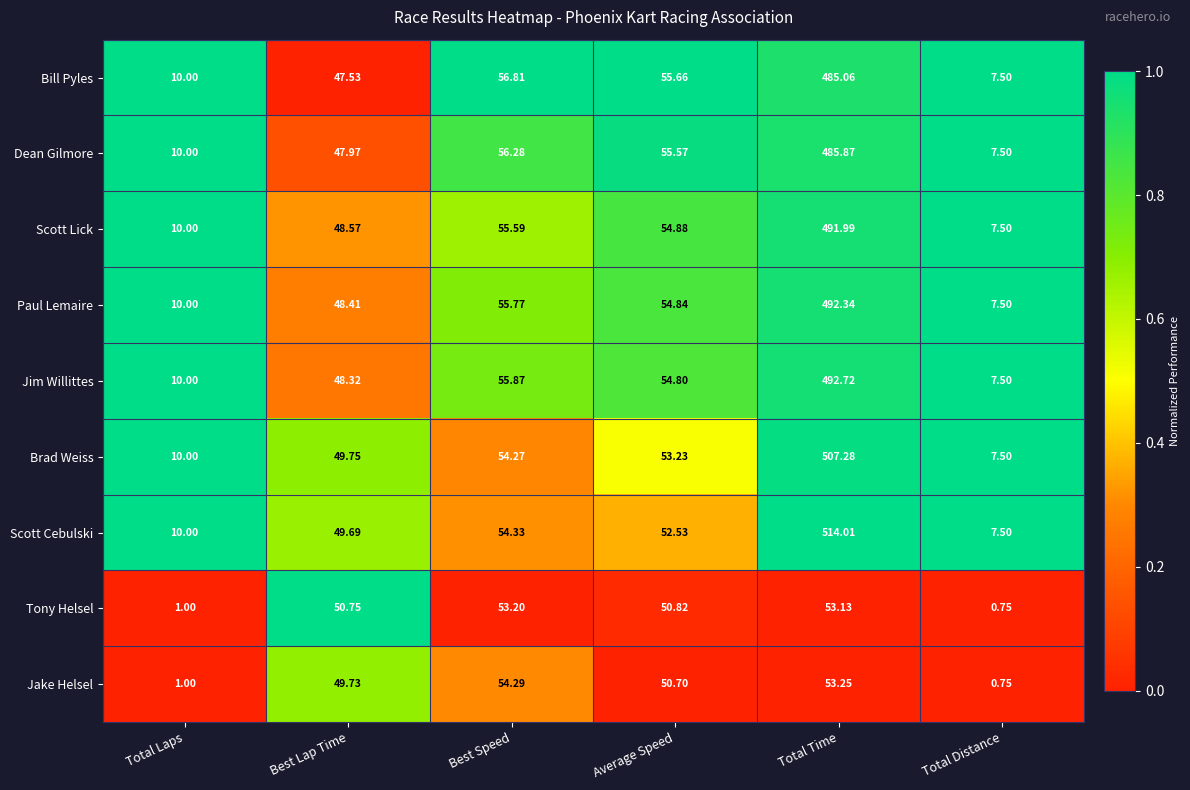

Which series has the largest range (max minus min)?

Scott Cebulski